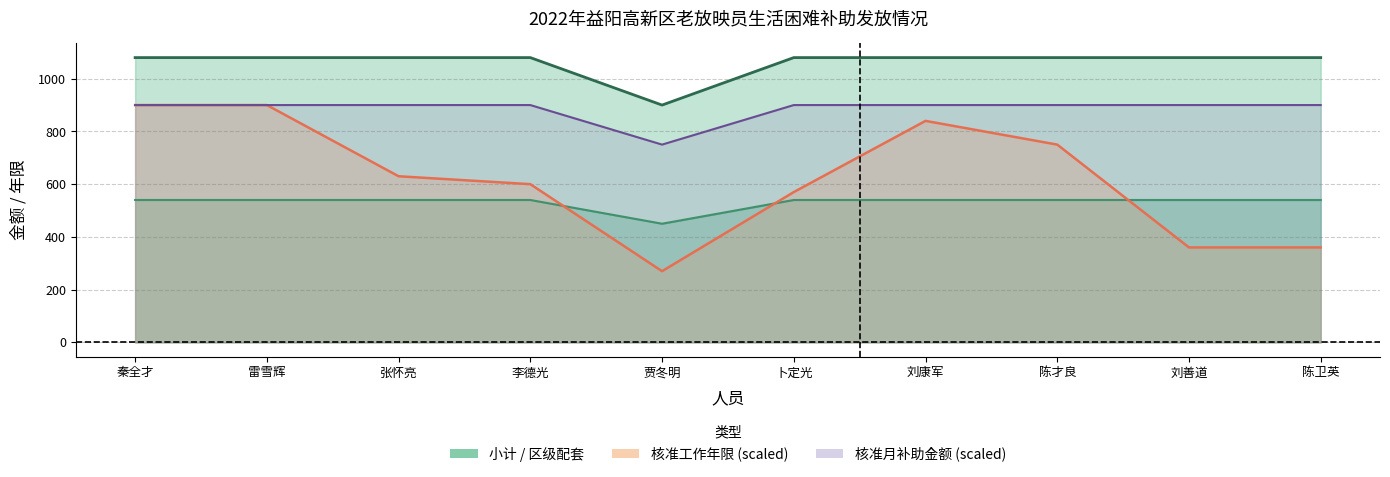

At which label is 核准工作年限 (线) closest to 585?

李德光